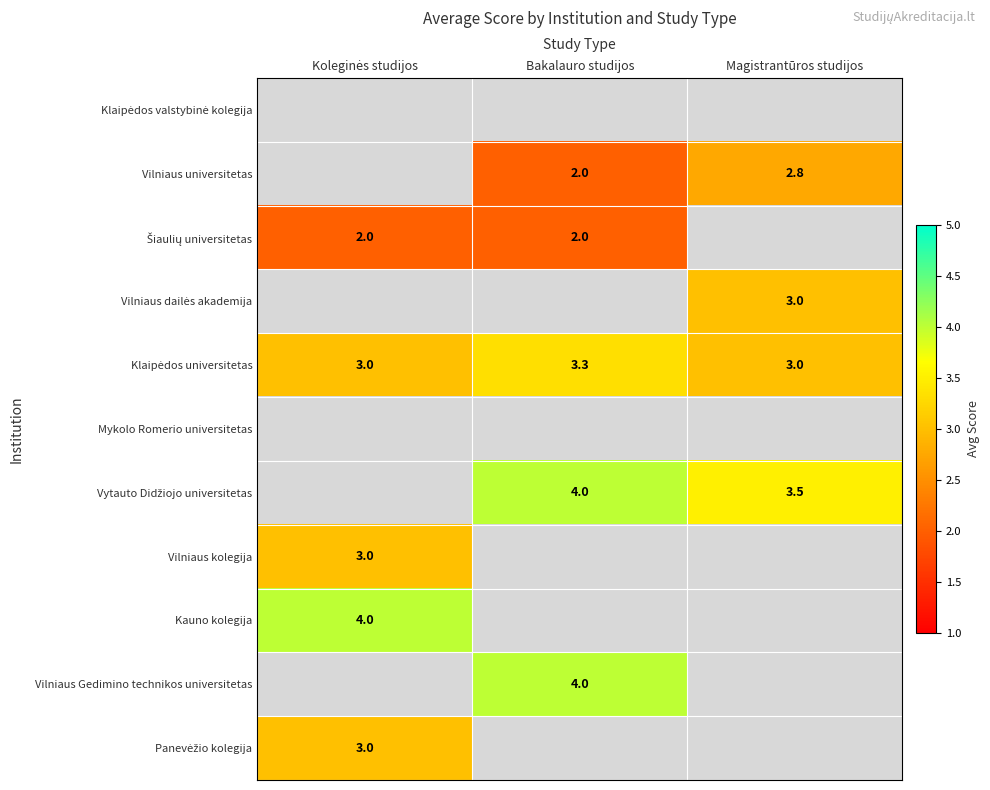

True or false: Vilniaus Gedimino technikos universitetas has a value of 6.6 at Bakalauro studijos.

False